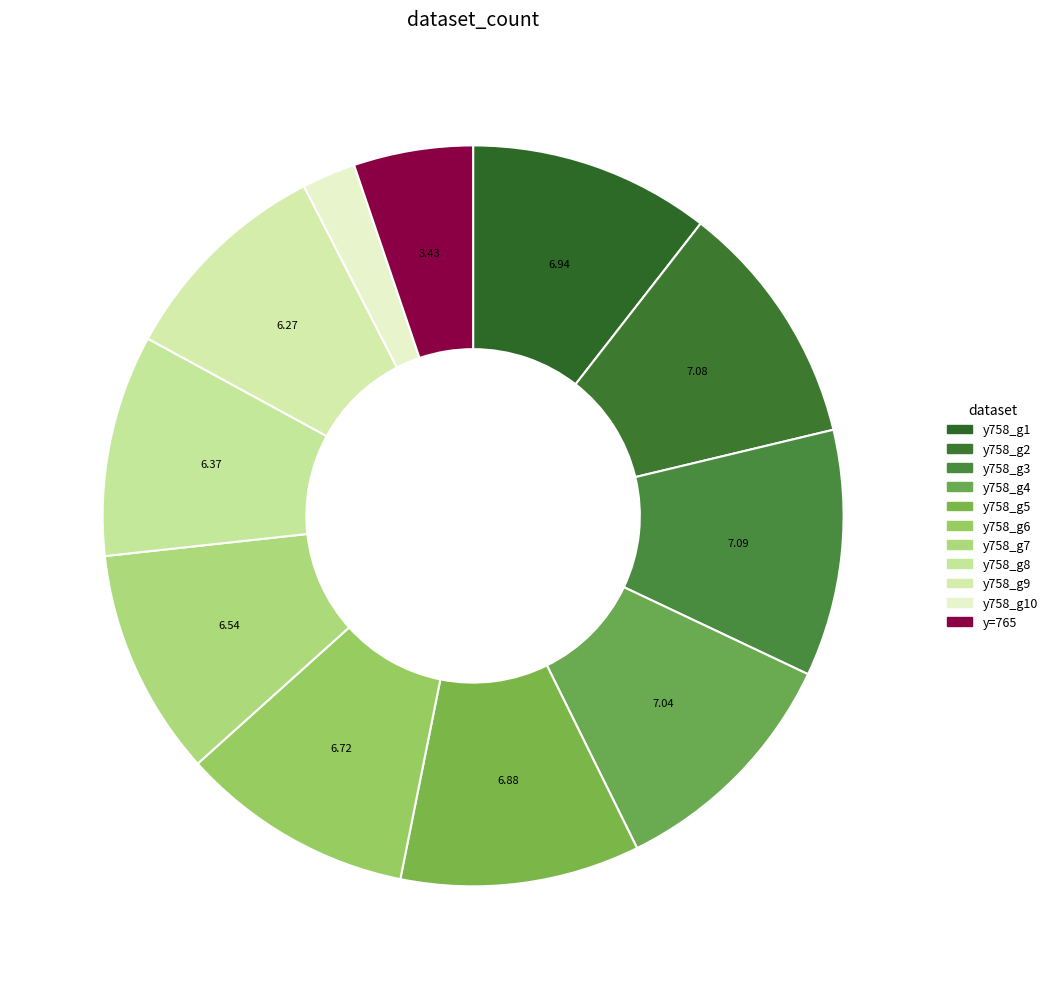

Count the number of slices in the pie.

11